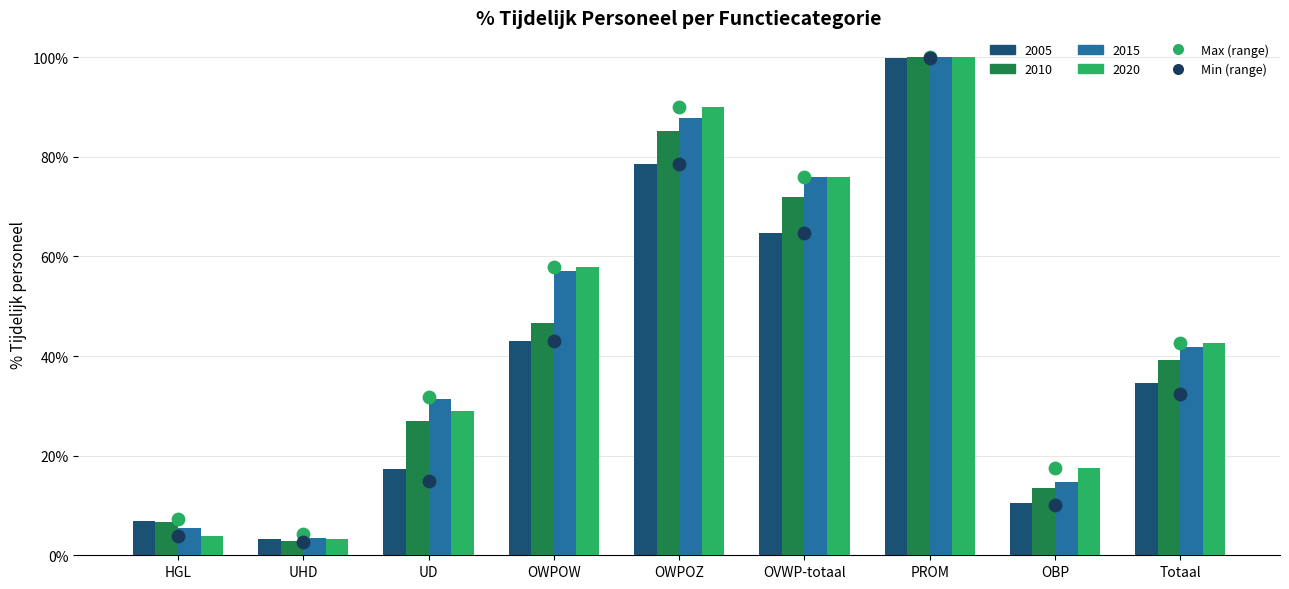

At which category is the sum across all series the highest?

PROM